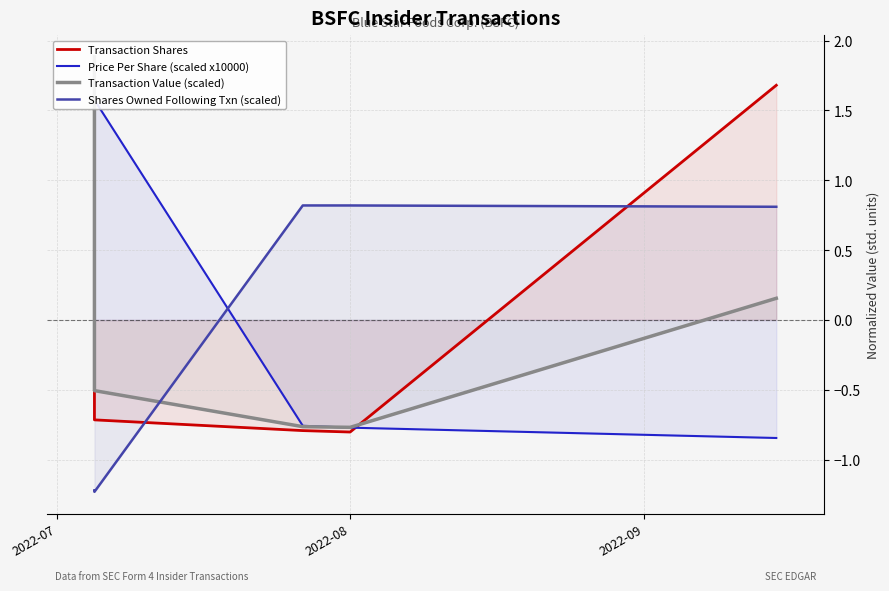

How many data points does each series have?

5